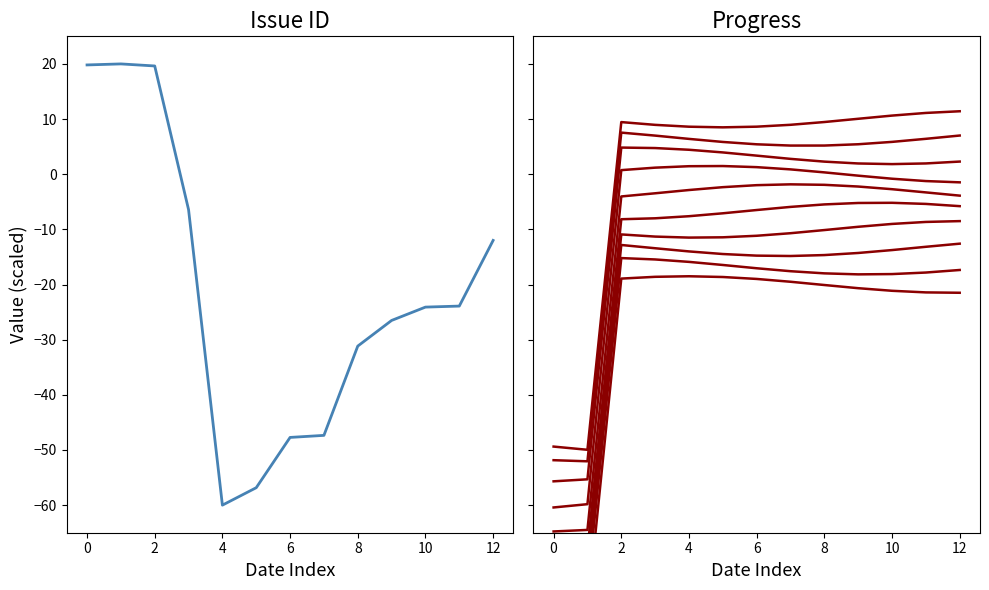

True or false: progress and issue_id intersect in this chart.

True